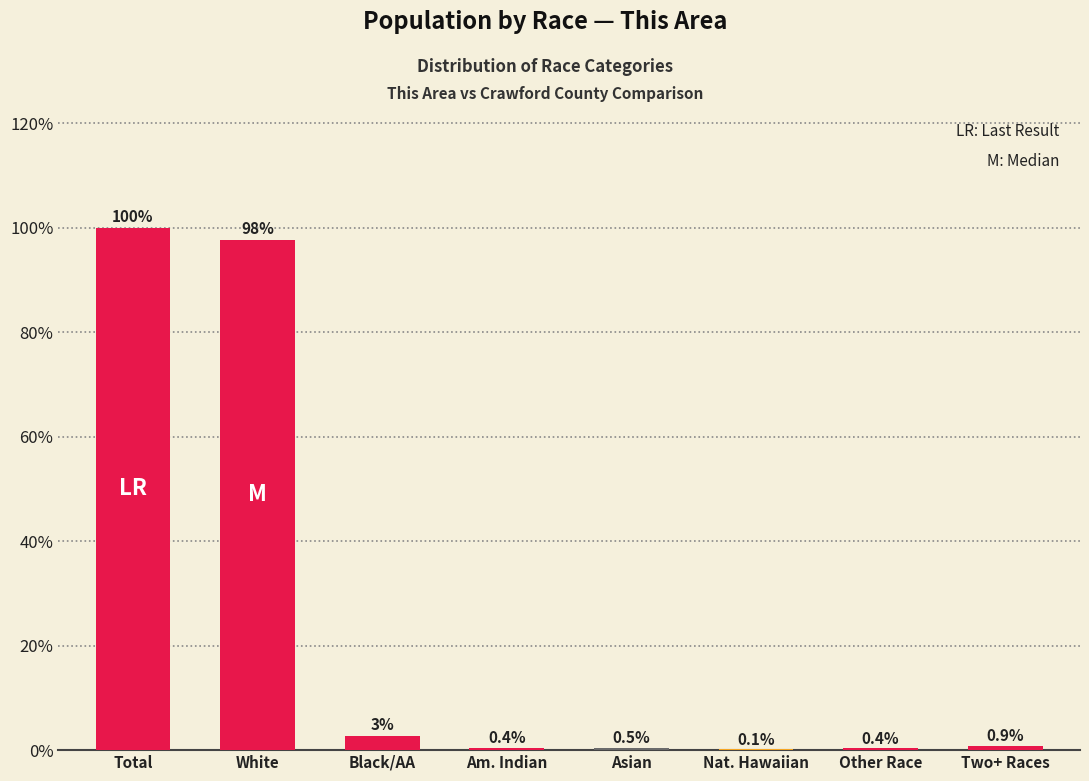

The value at Asian is 0.5. True or false?

True